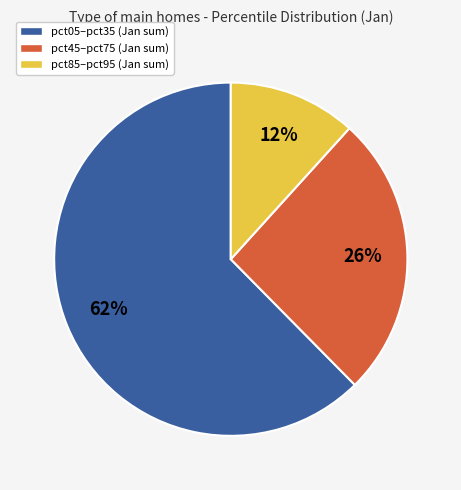

The pct85–pct95 (Jan sum) slice represents 12% of the pie. True or false?

True